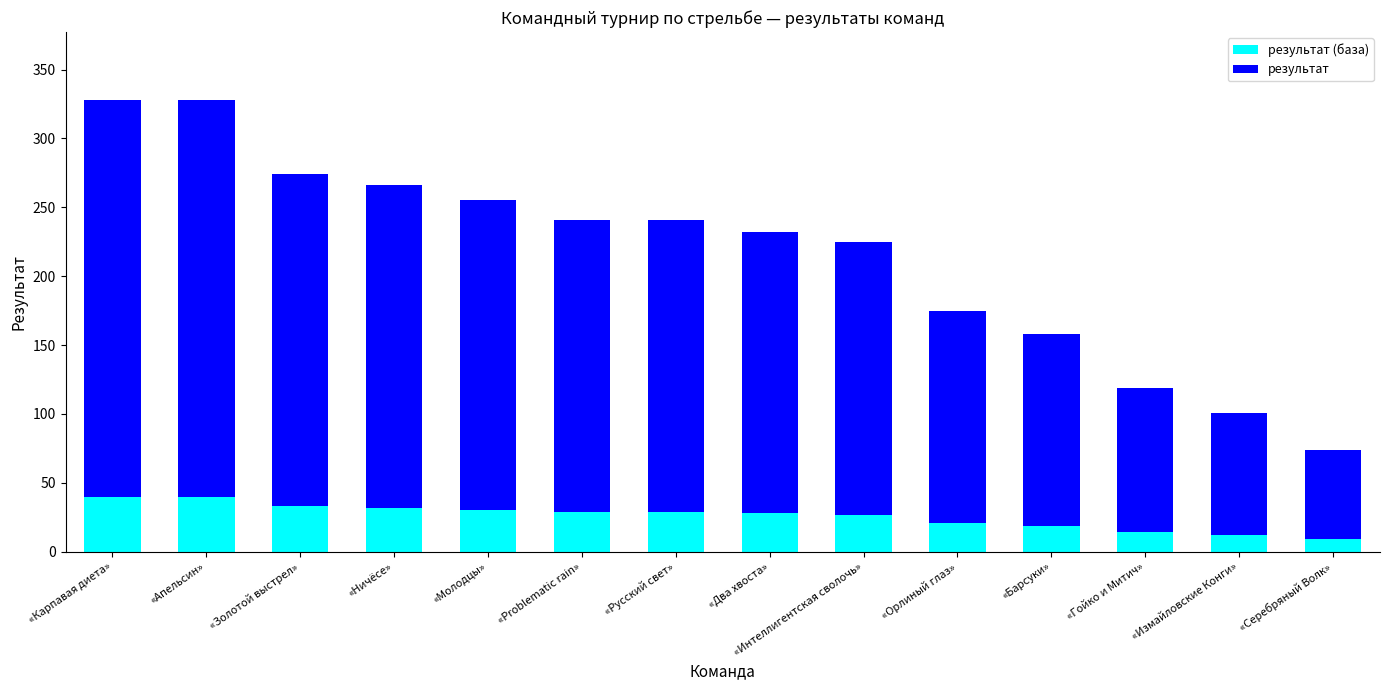

What is the total value across all series at «Измайловские Конги»?

101.0